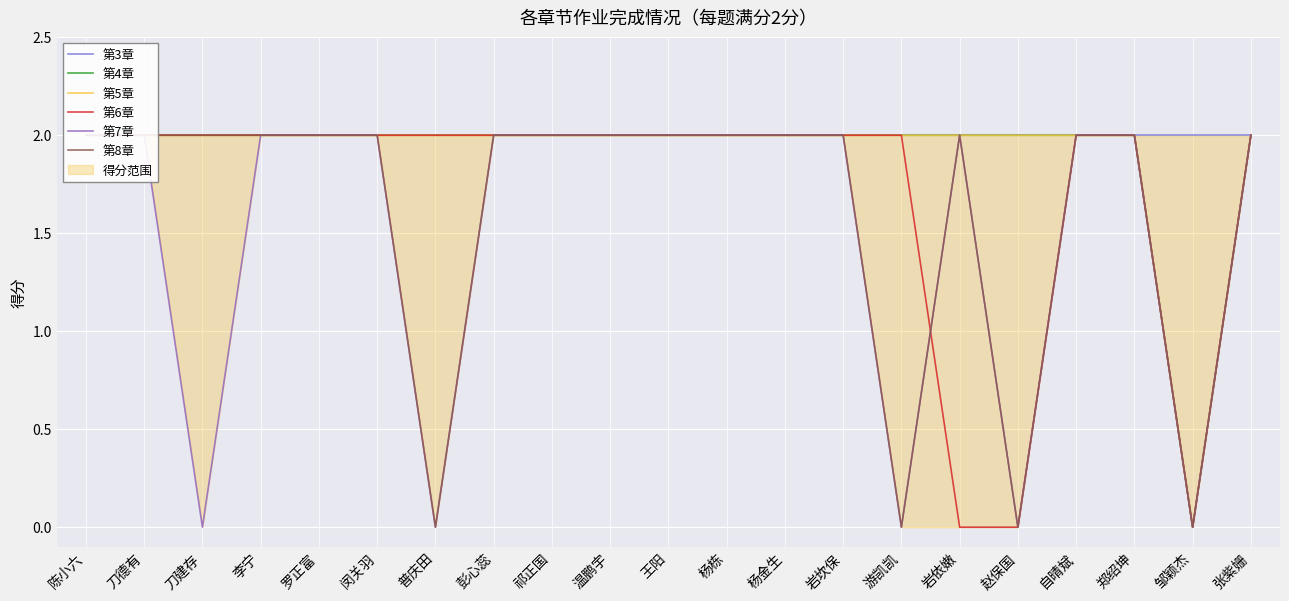

The value of 第3章 at 王阳 is 4. True or false?

False